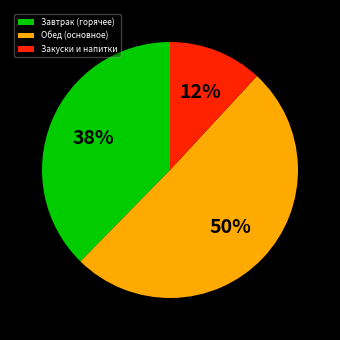

Which category accounts for the majority?

Обед (основное)